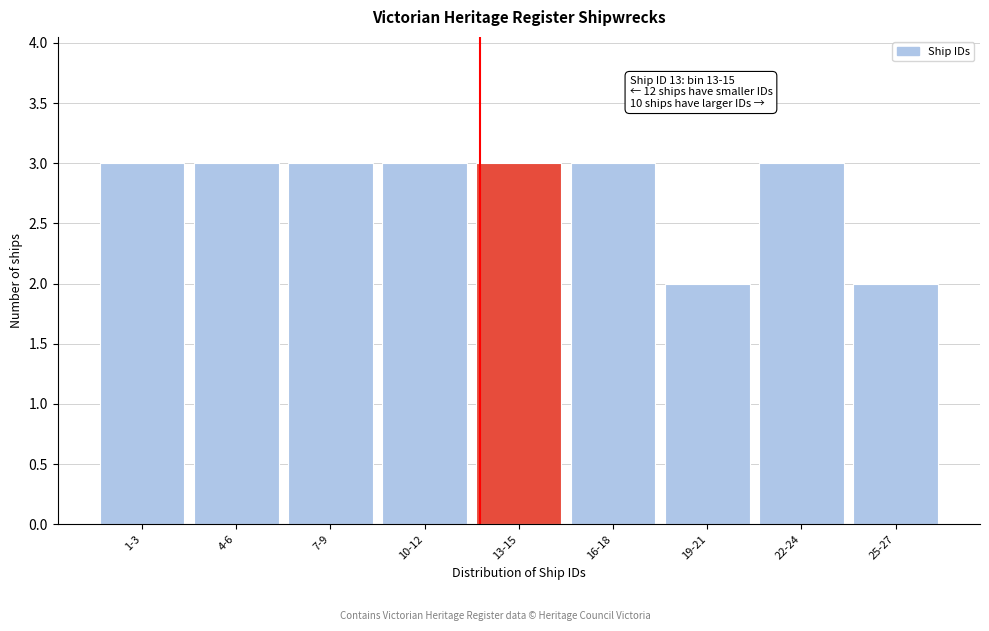

Reading left to right, what are all the values shown in this chart?

3	3	3	3	3	3	2	3	2